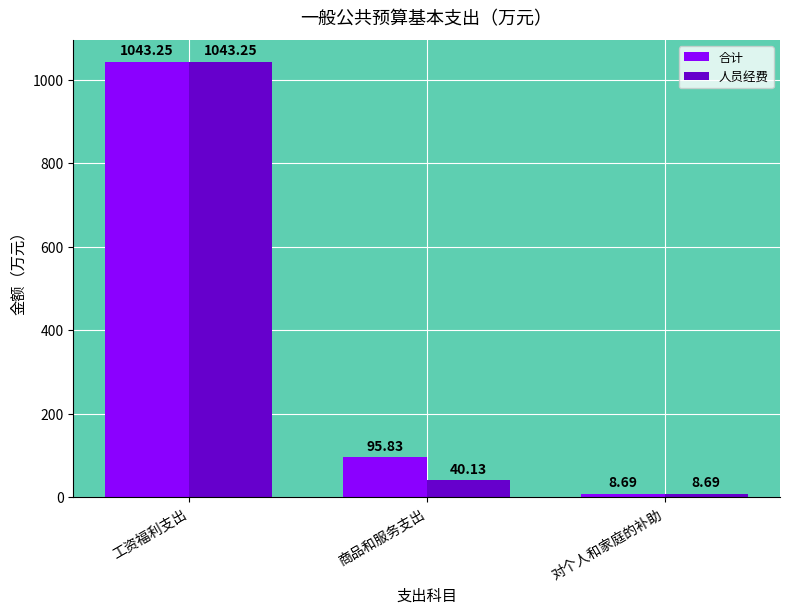

Count the number of data series in this chart.

2